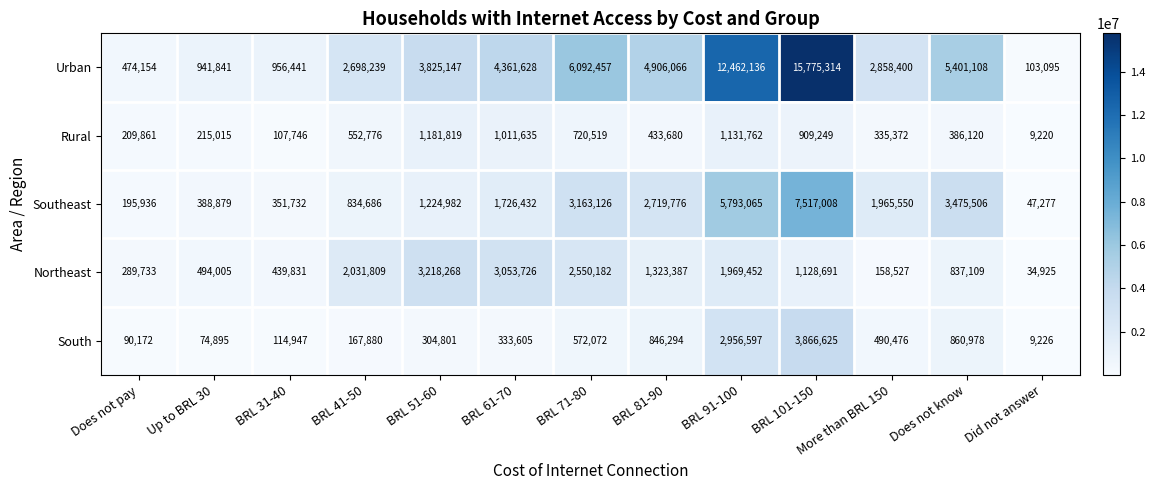

How many data points in South are less than 333605?

6